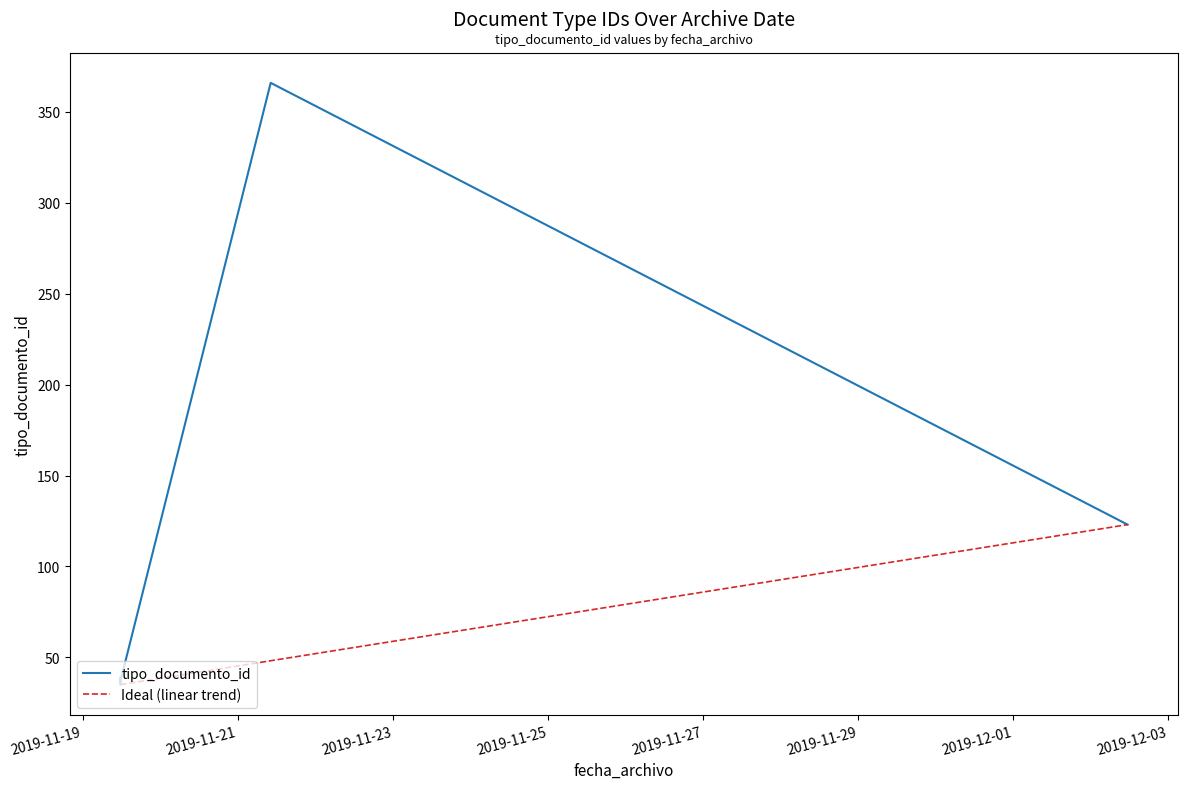

Which label corresponds to the largest value in the chart?

2019-11-21 10:11:32